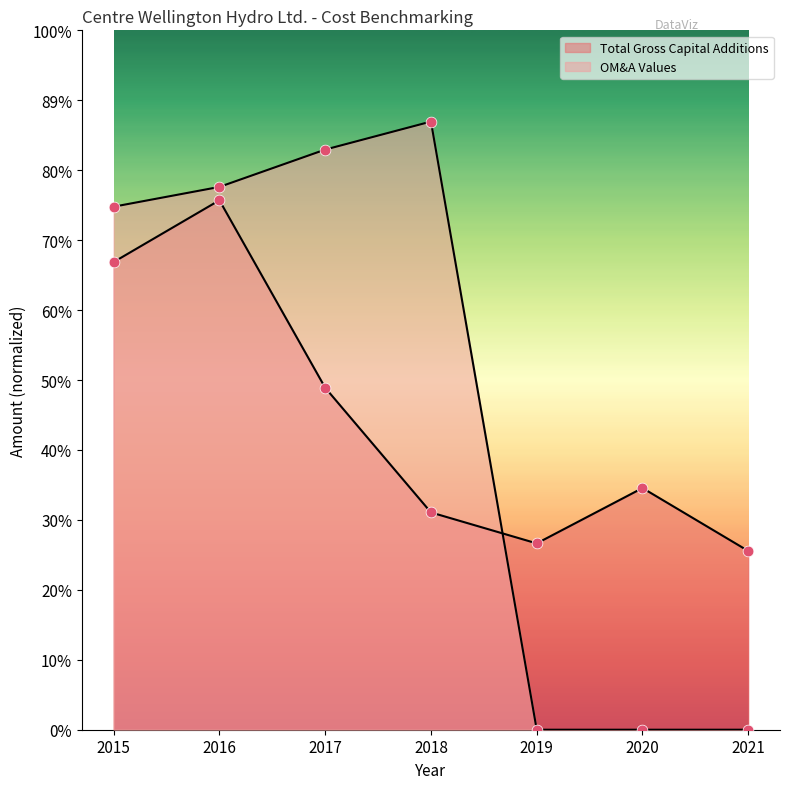

At how many categories does at least one series exceed 2442876?

1